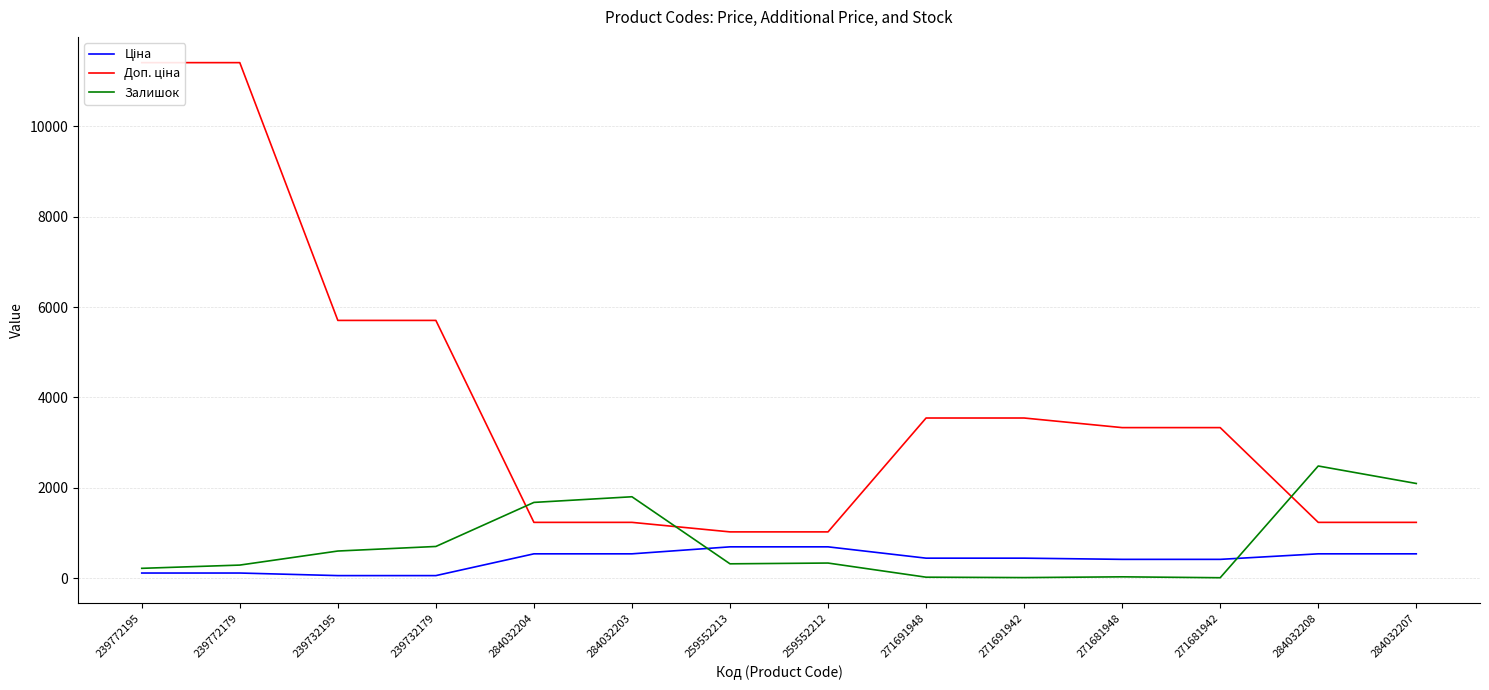

What is the label of the 1st point from the left?

239772195